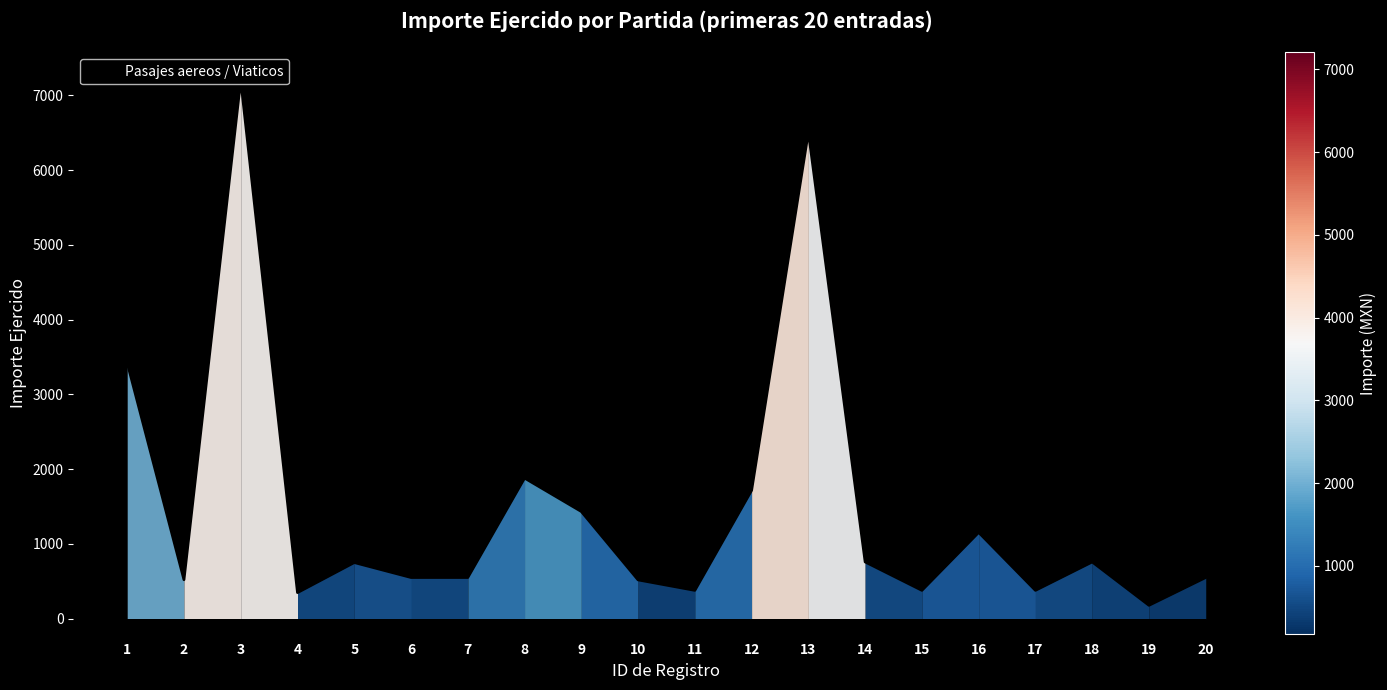

Does the chart display data point markers on the line(s)?

No